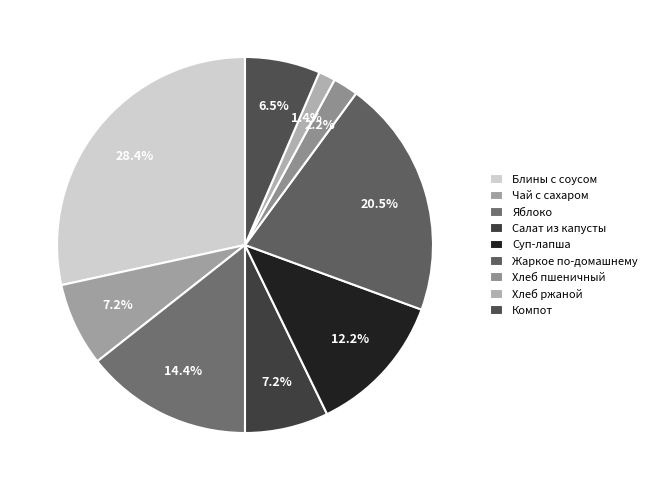

To the nearest percent, what is the average slice percentage?

11%